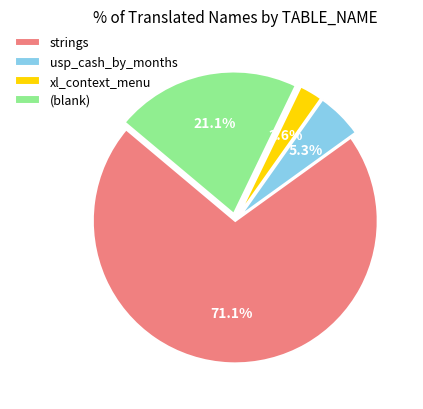

Rank the categories by value from highest to lowest.

strings, (blank), usp_cash_by_months, xl_context_menu